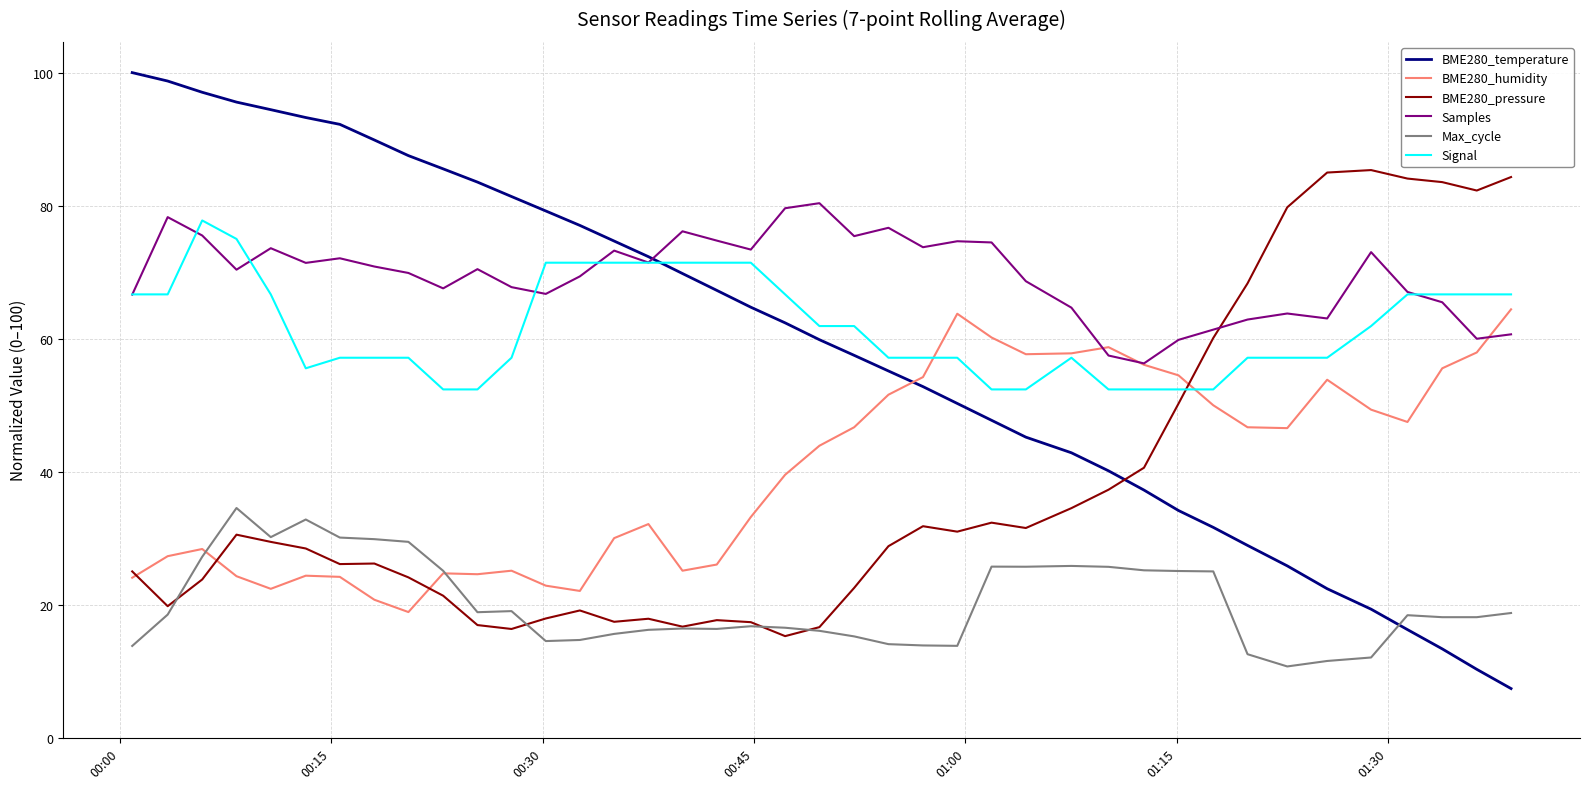

Which series has the largest range (max minus min)?

BME280_temperature